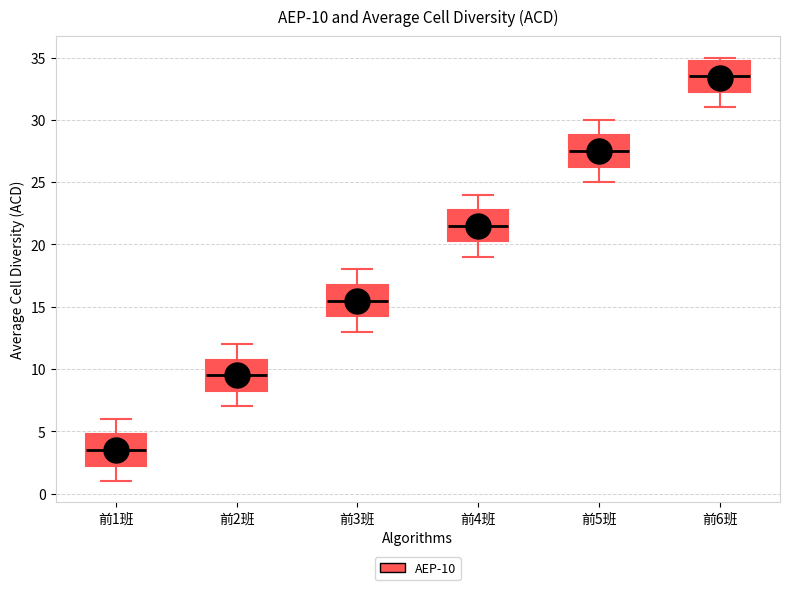

Which box has the highest median line?

前6班